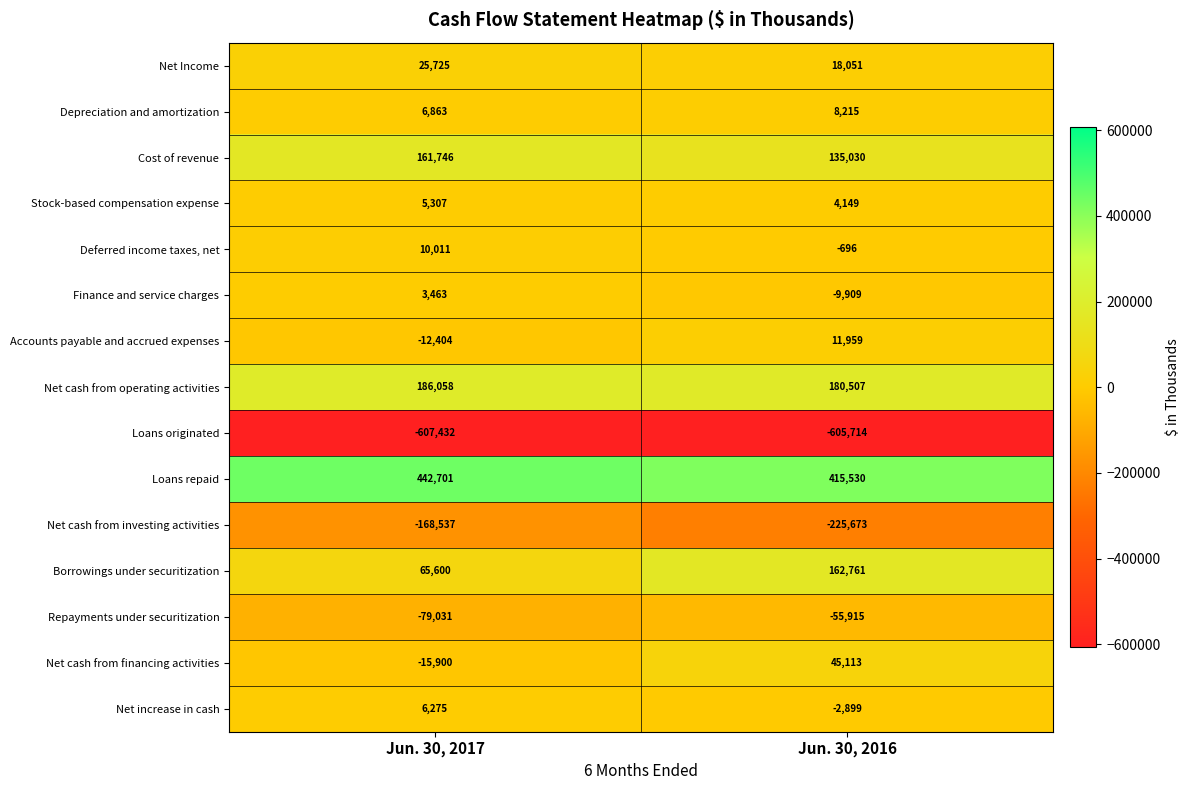

The value of Finance and service charges at Jun. 30, 2017 is 5193. True or false?

False